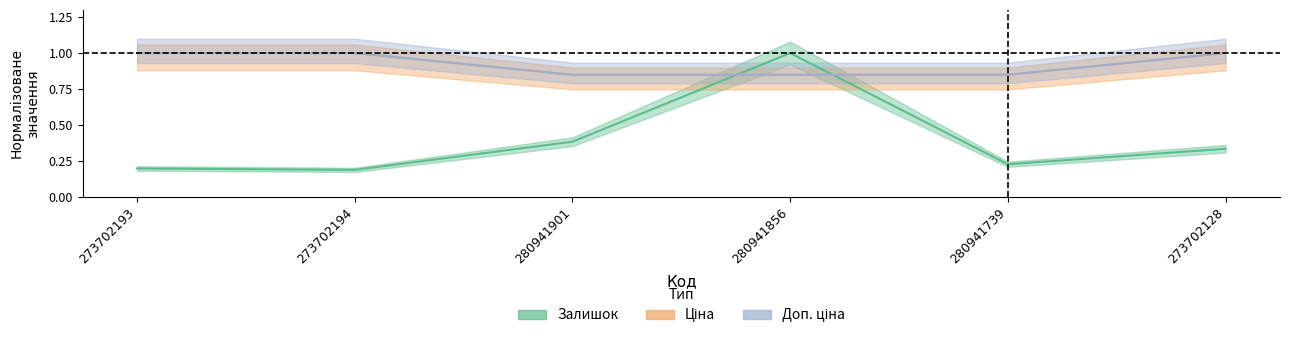

Which label corresponds to the smallest value in the chart?

273702194